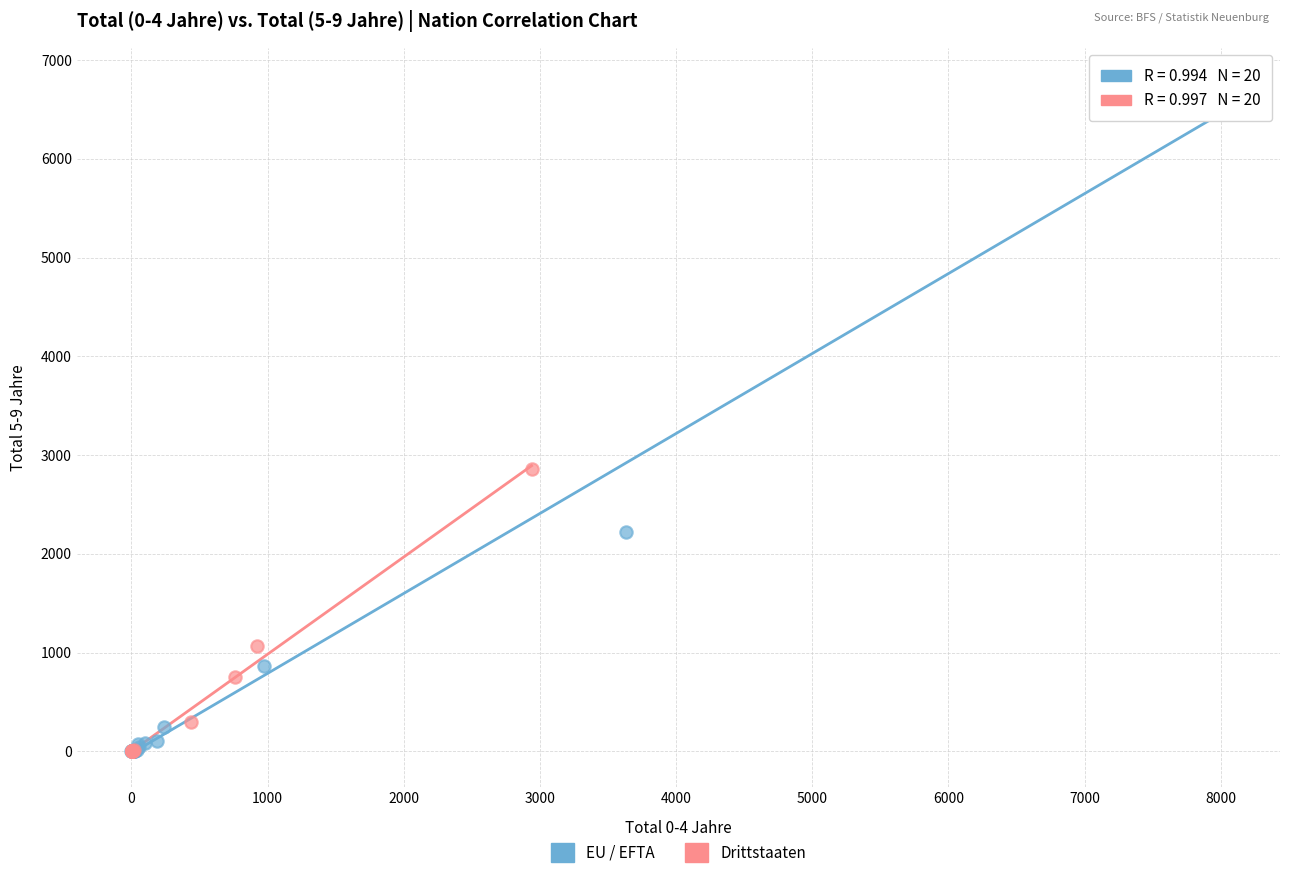

Which series reaches the maximum Y coordinate?

EU / EFTA